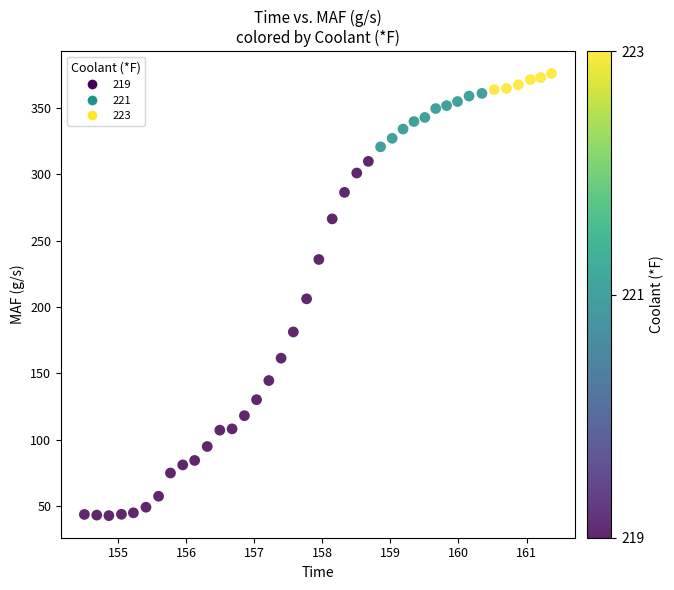

What is the range of X values (max minus min)?

6.9